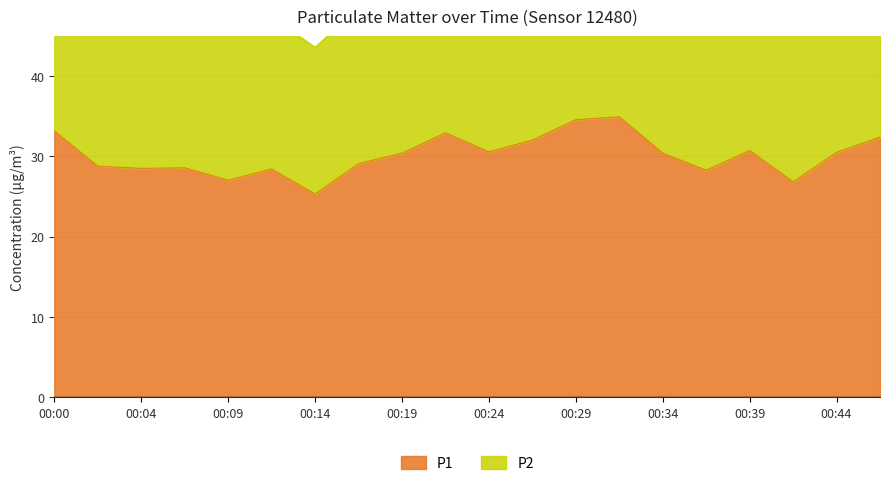

The chart shows a value of 29.1 at 00:17. True or false?

True